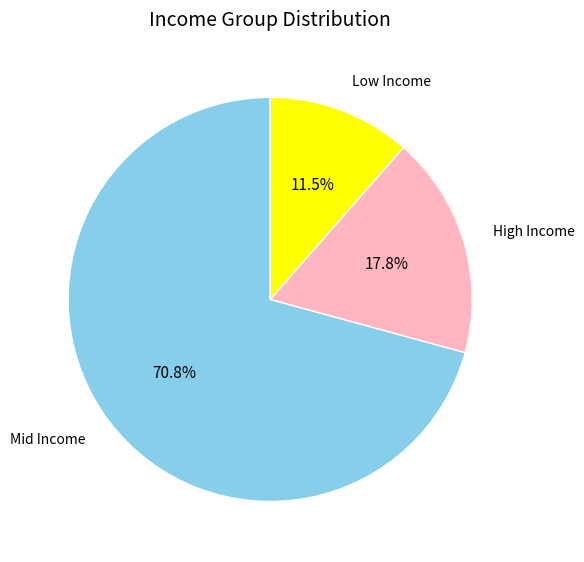

Count the number of slices in the pie.

3